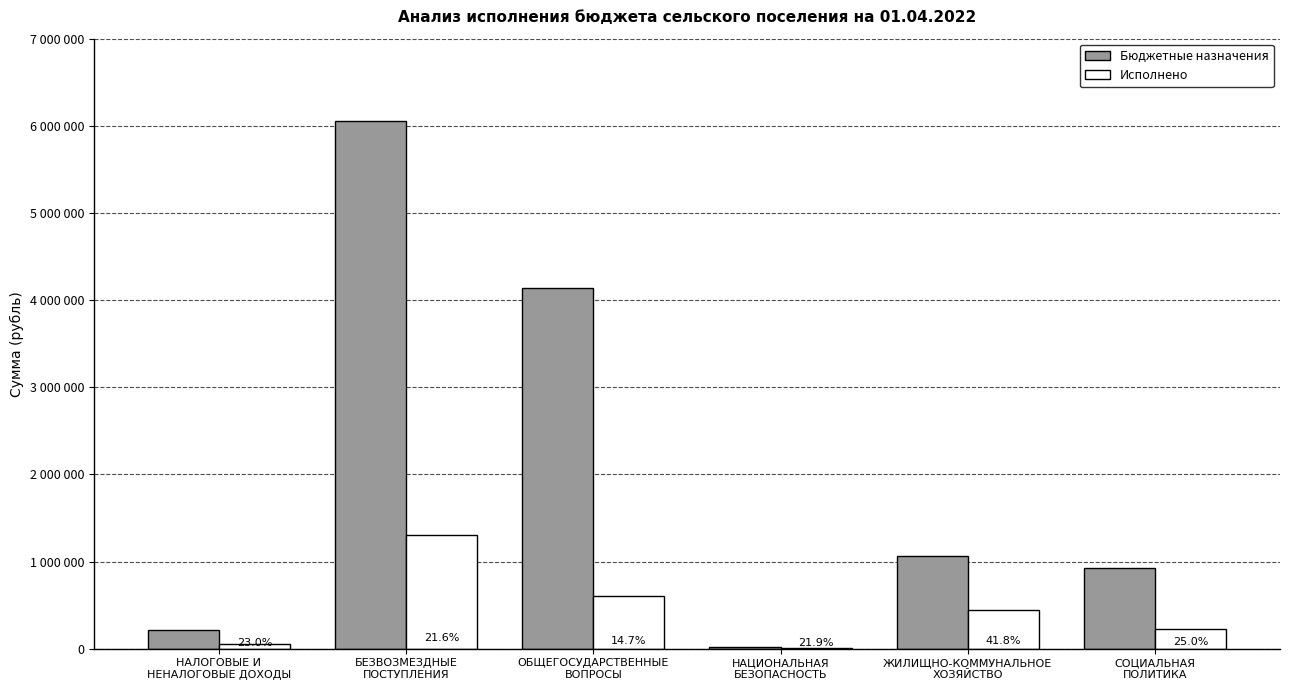

Are the bars grouped side by side (vs. stacked)?

Yes